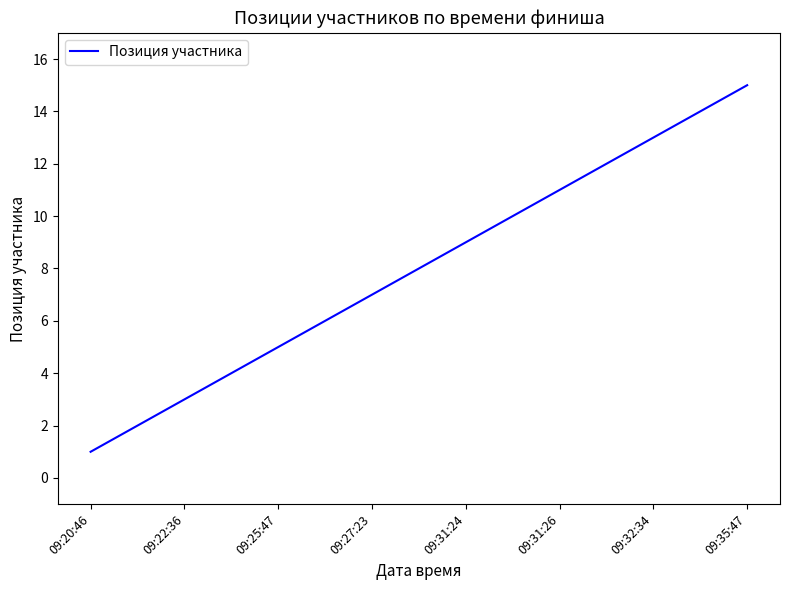

What is the greatest value displayed?

15